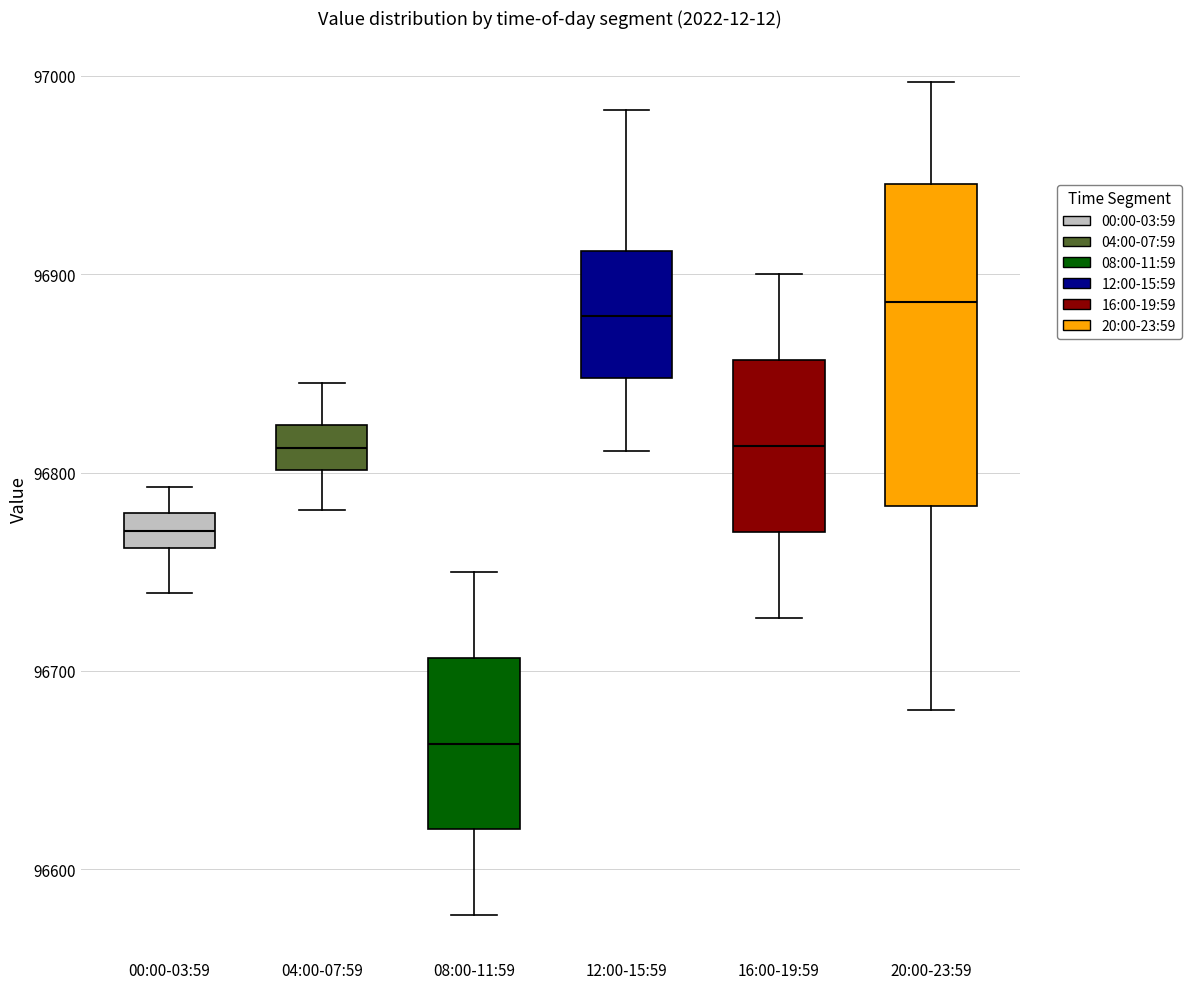

Which box is the tallest, from its lower edge to its upper edge?

20:00-23:59